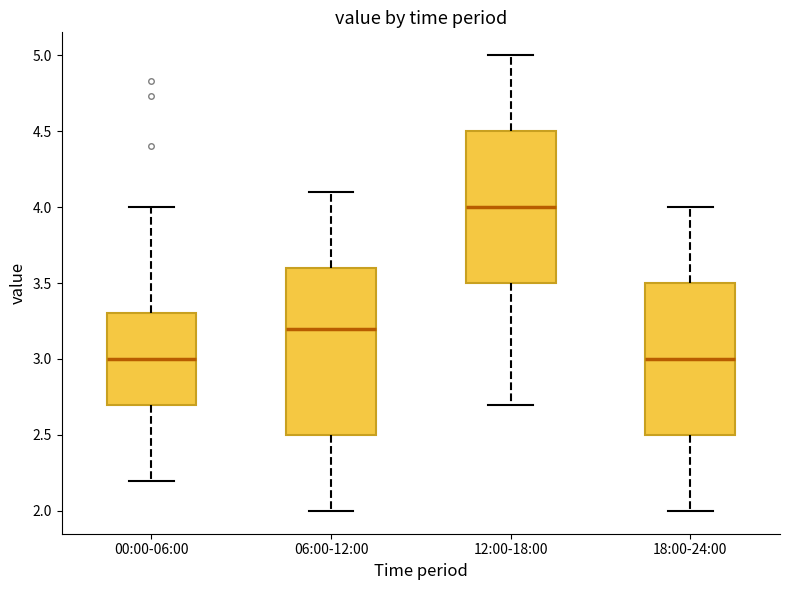

Which box has the highest median line?

12:00-18:00